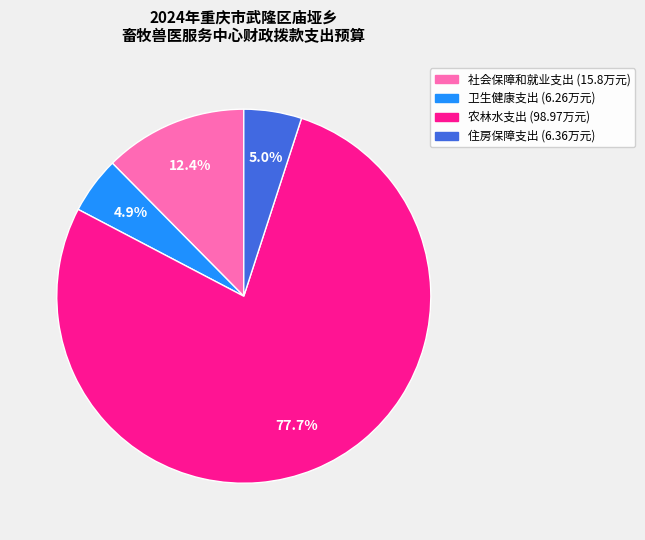

Does 卫生健康支出 account for over 50% of the chart?

No